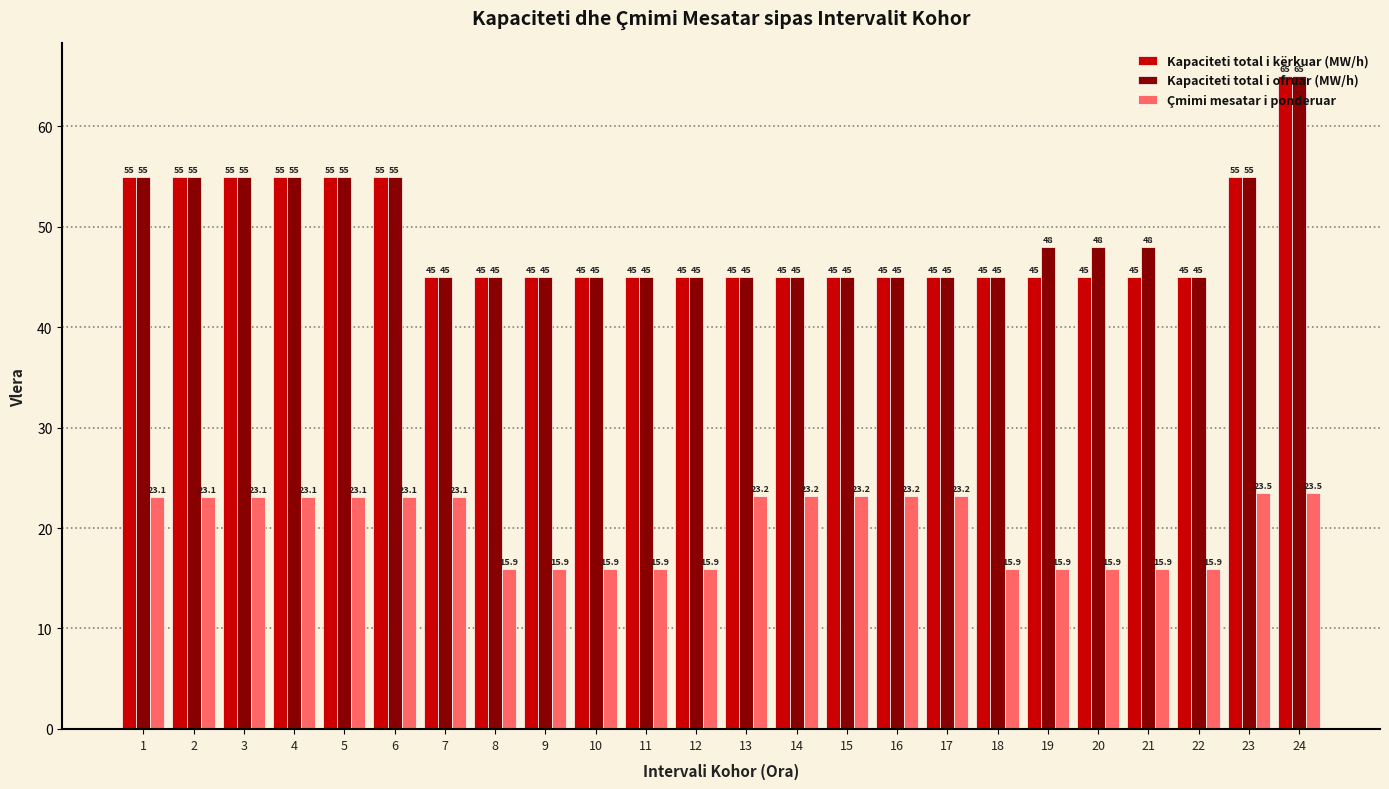

At which label does Kapaciteti total i kërkuar (MW/h) reach its peak?

24